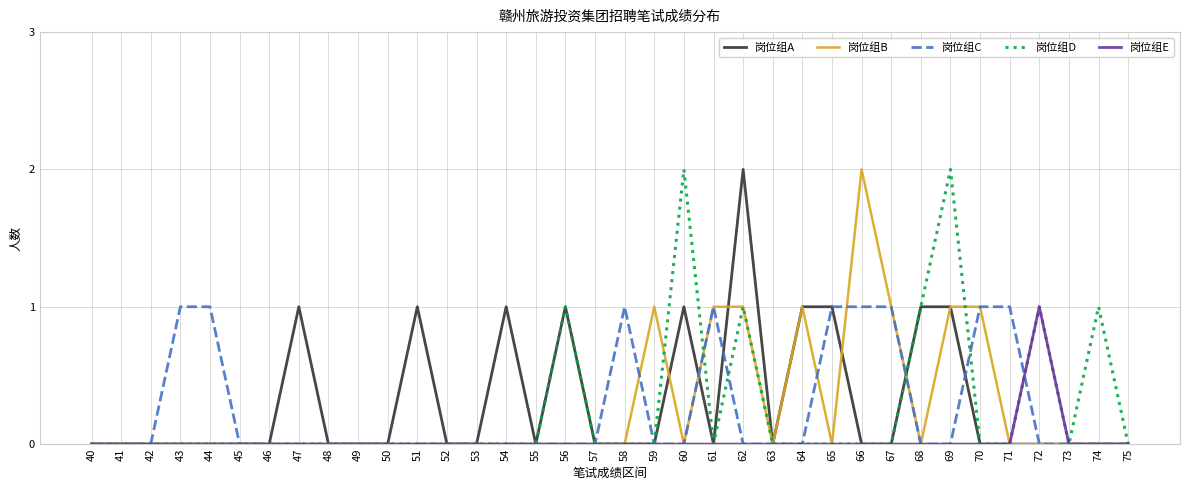

True or false: 岗位组C and 岗位组E intersect in this chart.

True